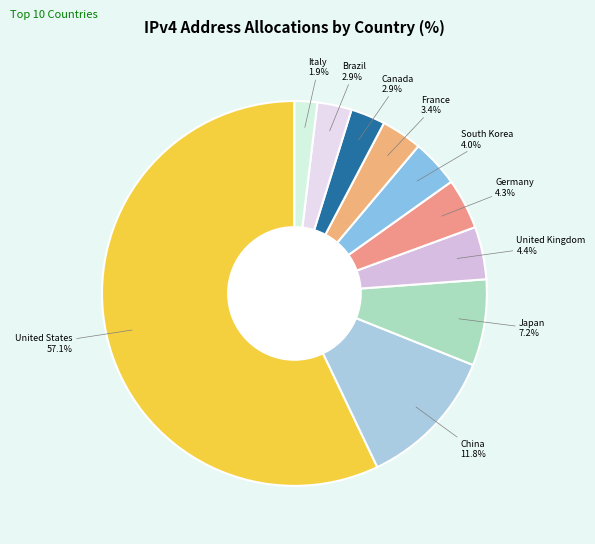

True or false: United States accounts for 65% of the total.

False